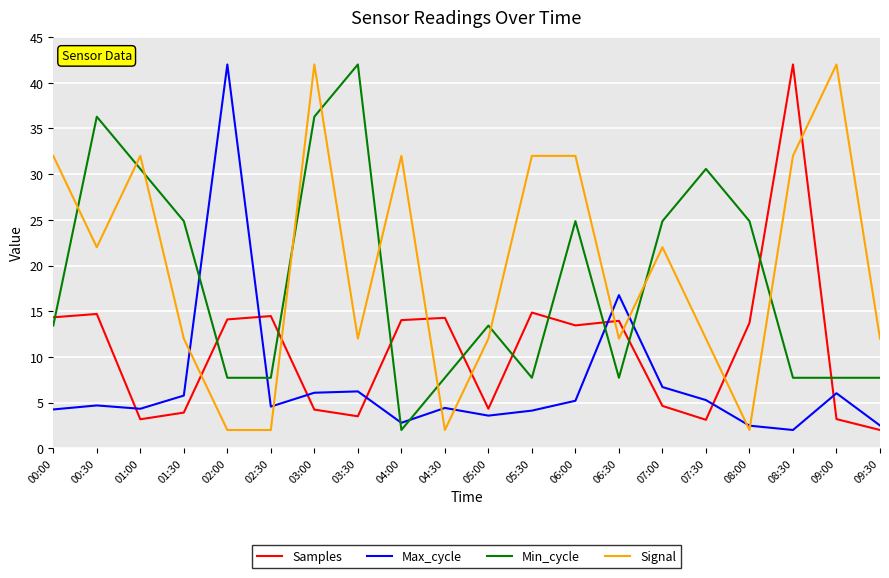

What is the difference between the maximum and minimum values in the Max_cycle series?

40.0